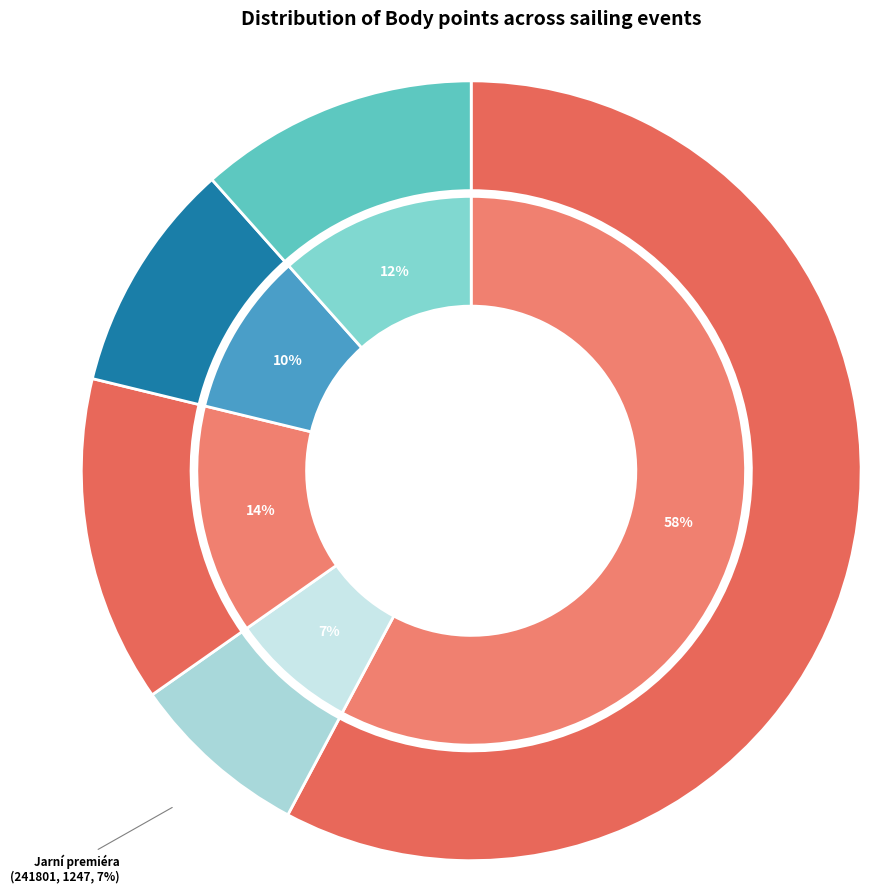

To the nearest percent, what portion does 241605 represent?

58%